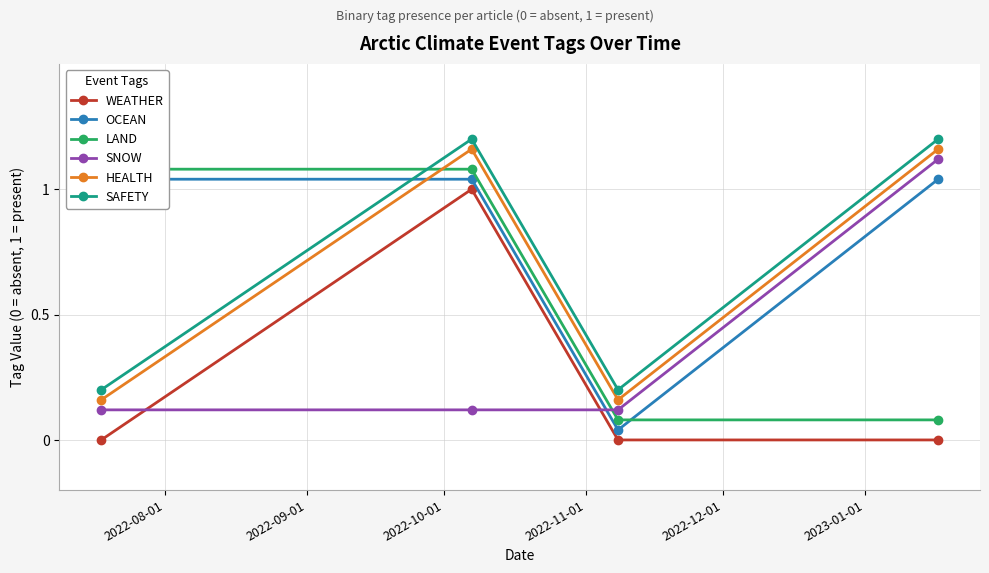

The SNOW series shows 0.1 at 2022-09-01. True or false?

True